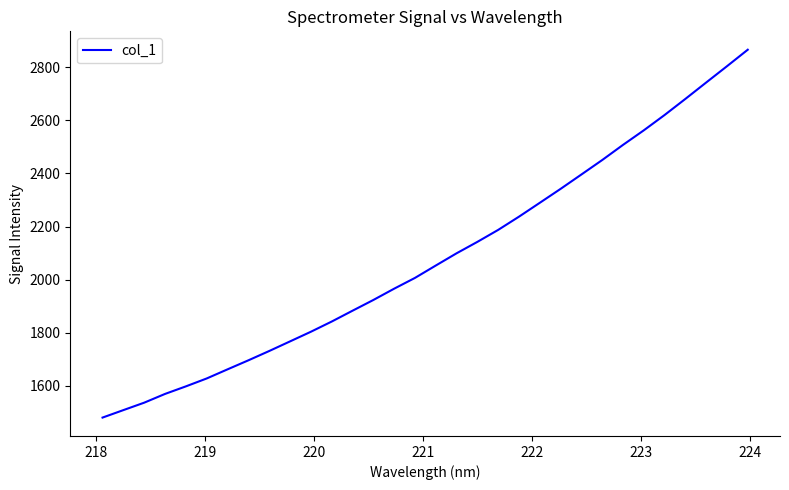

What is the smallest value displayed?

1480.0